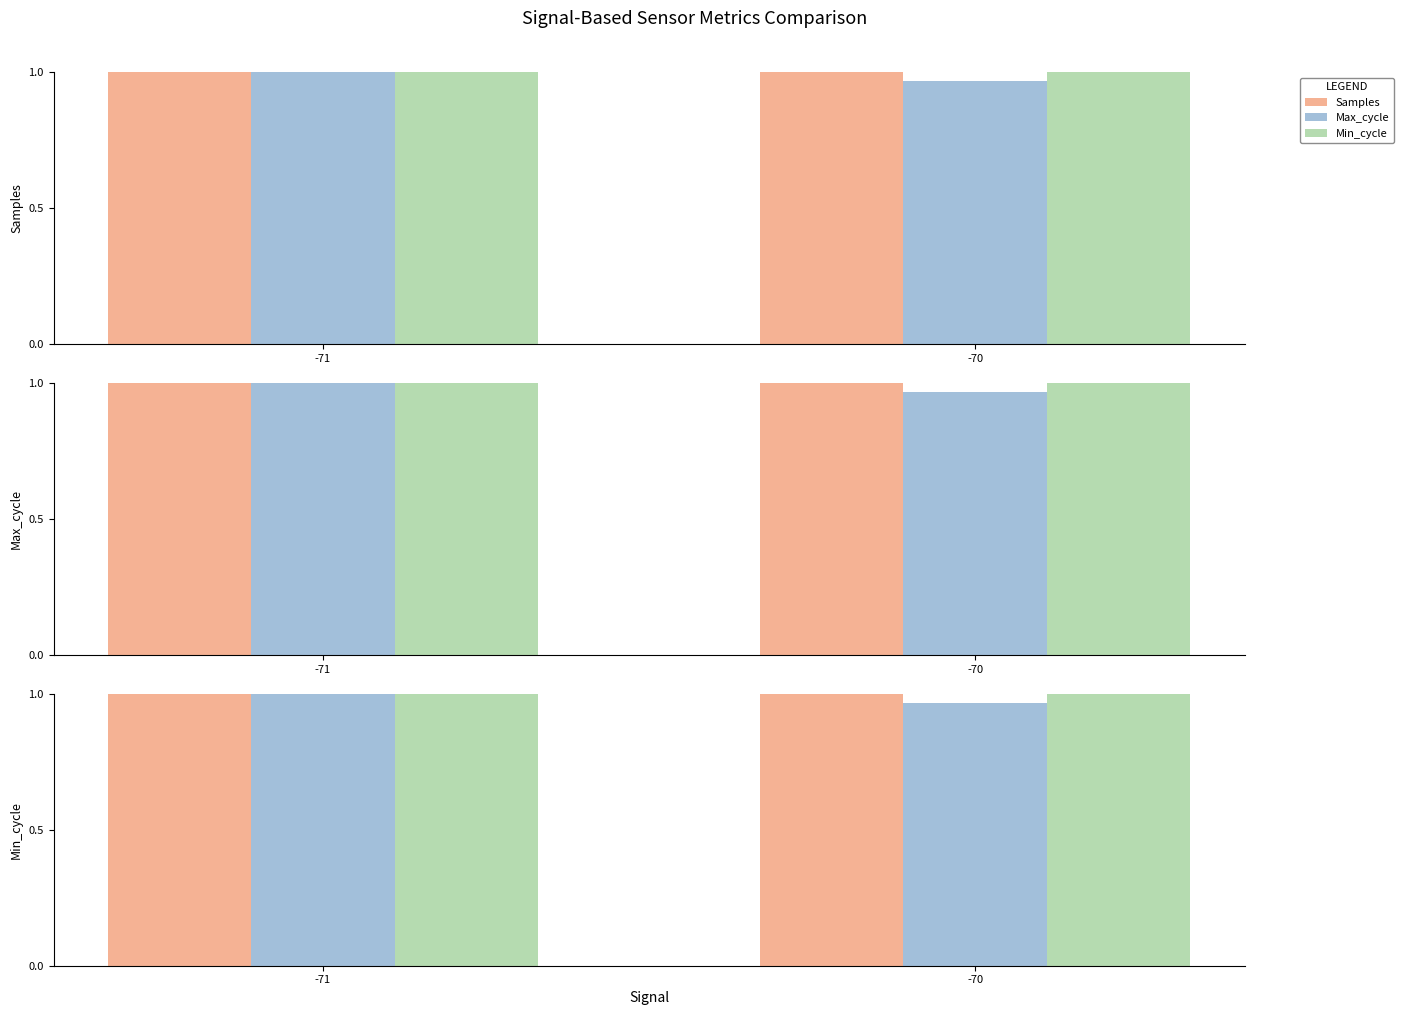

True or false: Min_cycle has a value of 1.8 at -71.

False